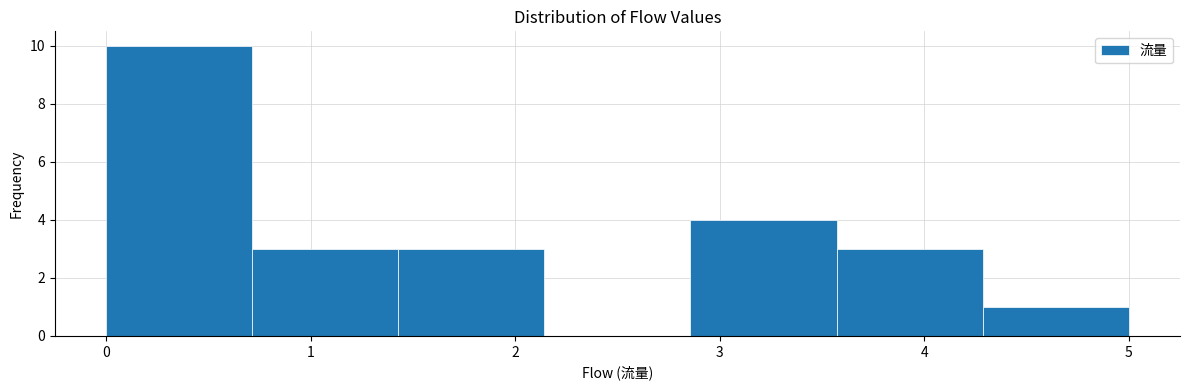

Reading left to right, list every bar in this chart as the range it spans on the x-axis followed by its height. Neither the bar edges nor the heights are printed on the chart, so give them approximately, as read against the axes.

0.0 to 0.7: 10
0.7 to 1.4: 3
1.4 to 2.1: 3
2.1 to 2.9: 0
2.9 to 3.6: 4
3.6 to 4.3: 3
4.3 to 5.0: 1